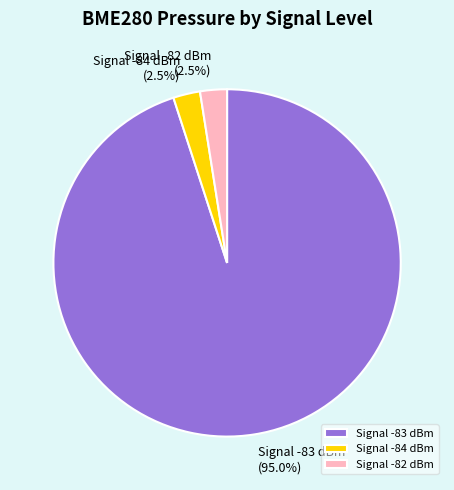

Approximately how many times larger is the value at Signal -82 dBm compared to Signal -84 dBm?

1.0